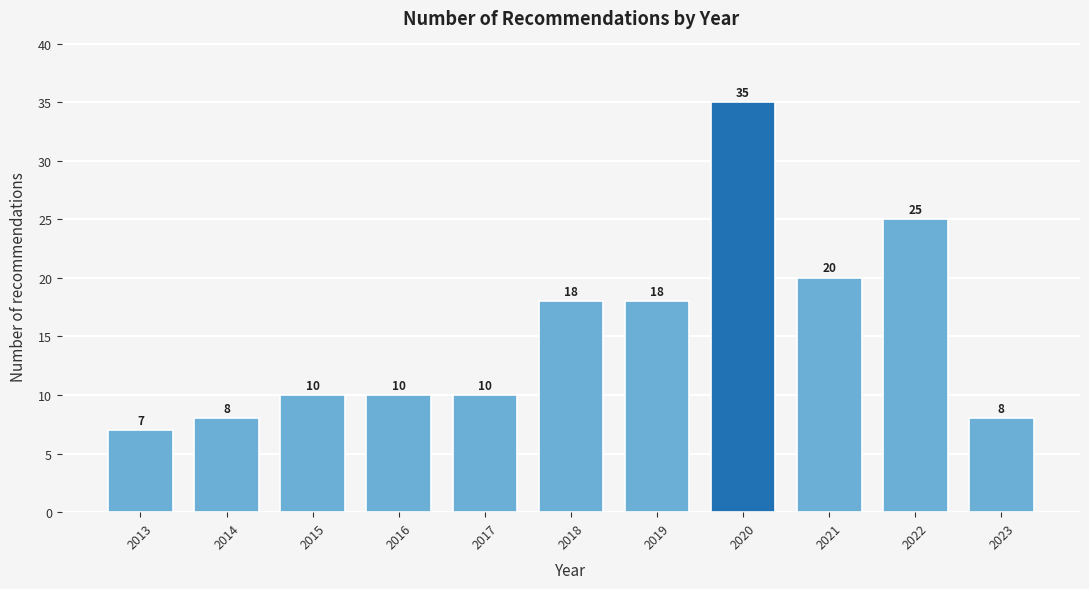

Reading left to right, what are all the values shown in this chart?

7	8	10	10	10	18	18	35	20	25	8